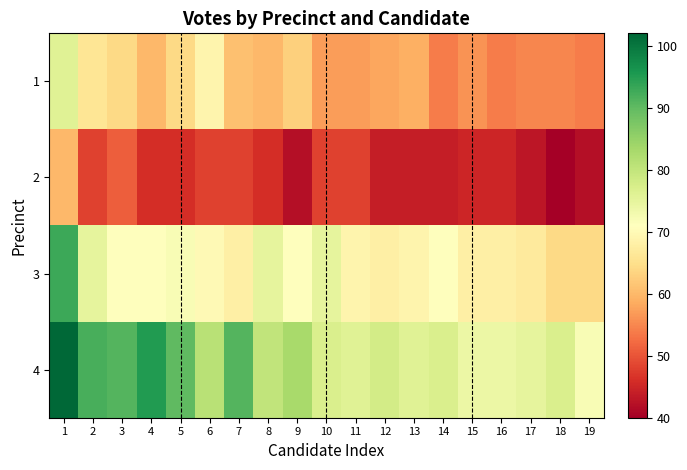

Which category has the highest value across all series?

1